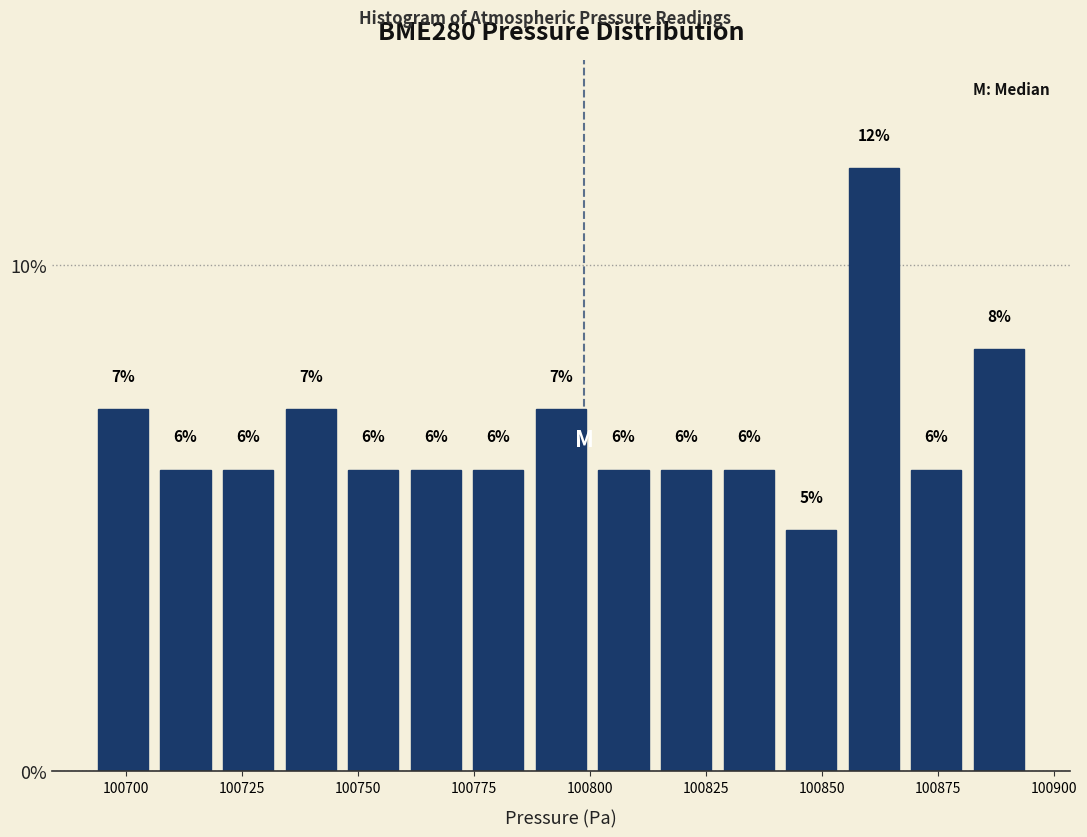

Read against the x-axis, roughly where is the centre of the tallest bar?

100860